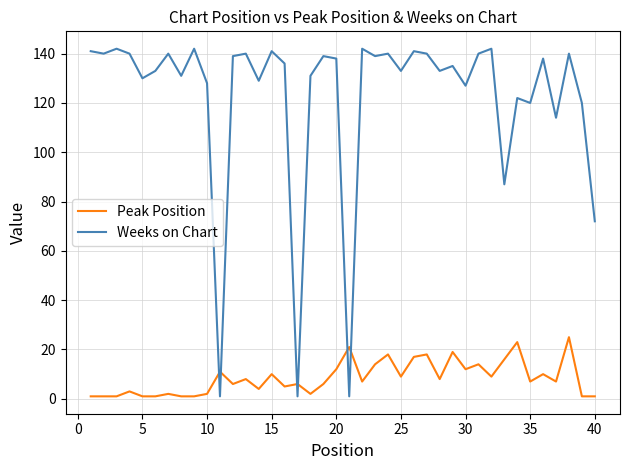

Which series has the largest total across all categories?

Weeks on Chart